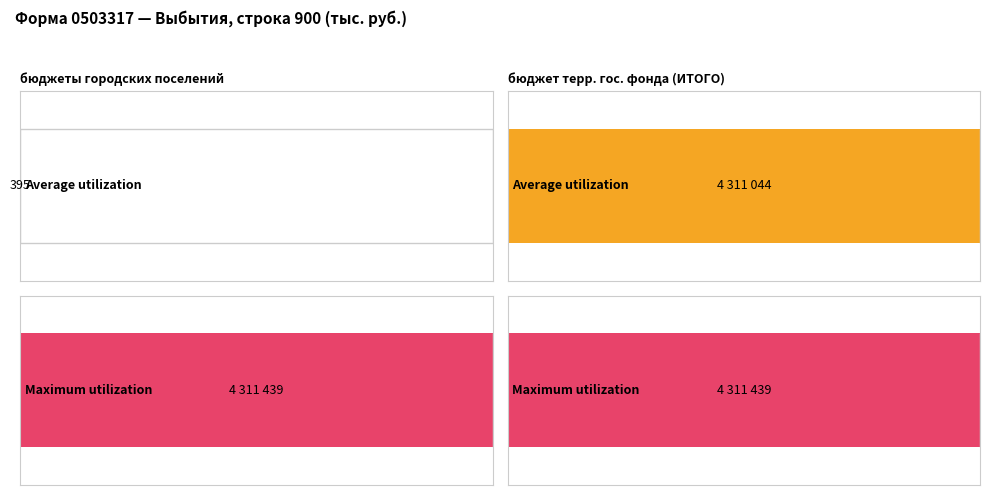

What are all the series names shown in the legend?

Average utilization, Maximum utilization